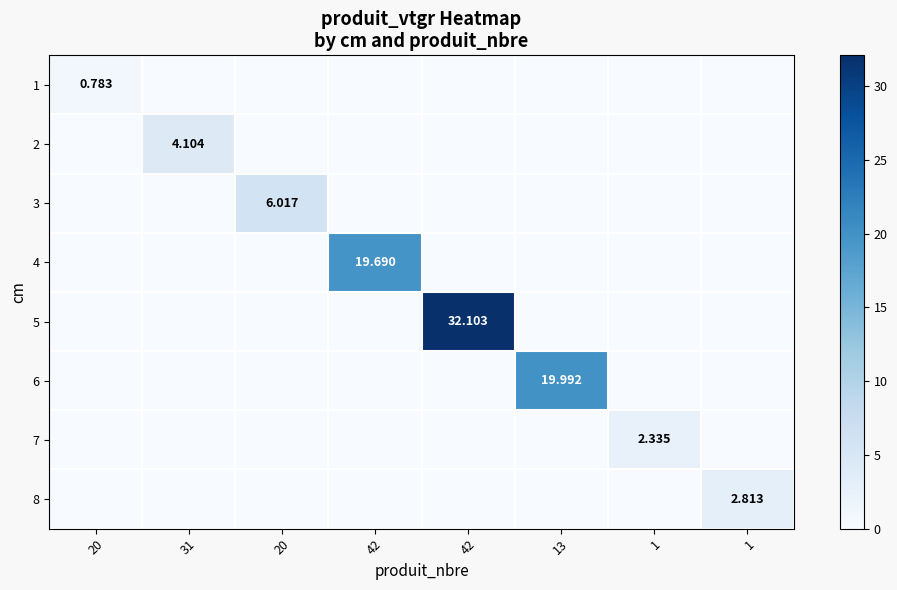

The value of 6 at 1 is 0.0. True or false?

True